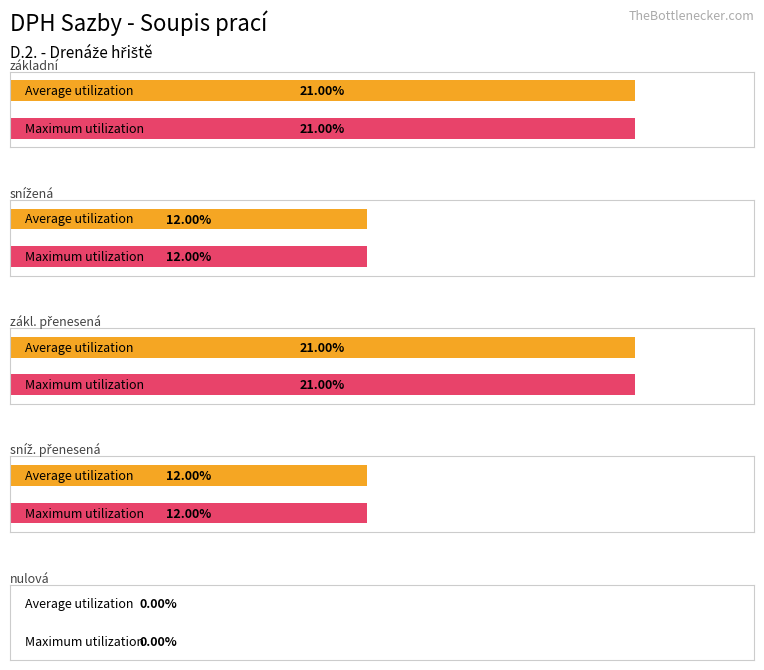

What is the label of the 3rd bar from the left?

zákl. přenesená